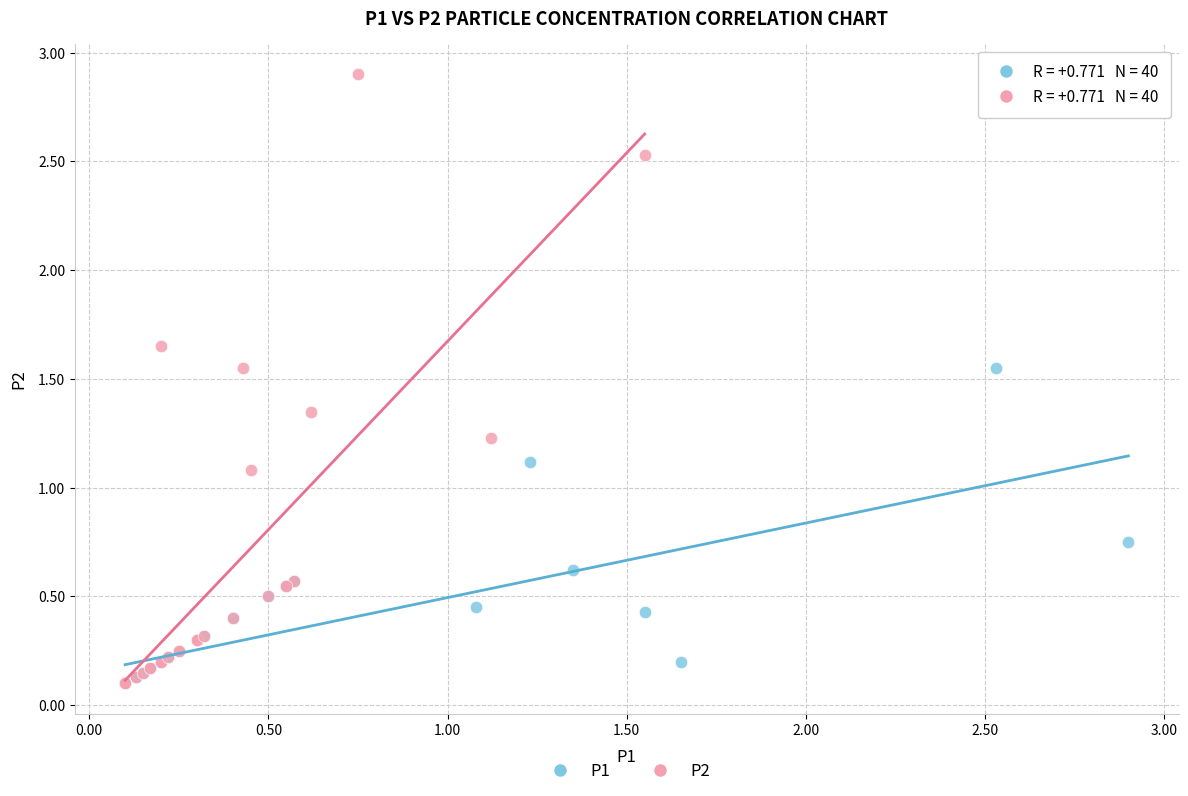

Which series contains the highest Y value?

P2